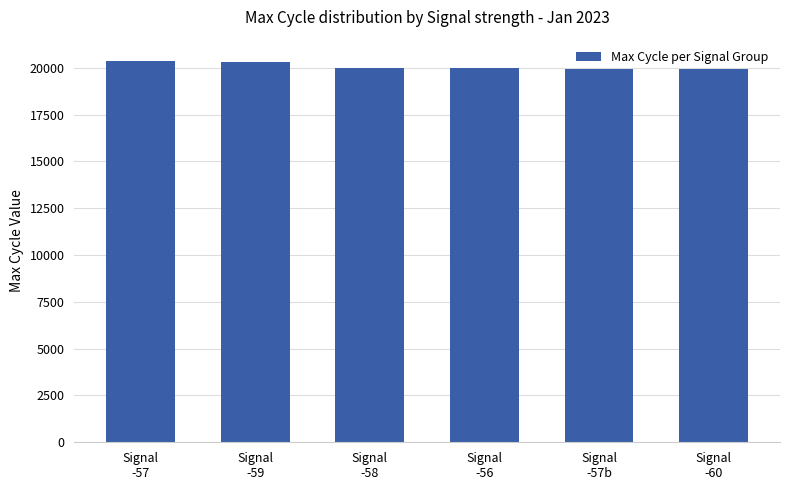

What is the ratio of the value at Signal
-57 to the value at Signal
-56?

1.0